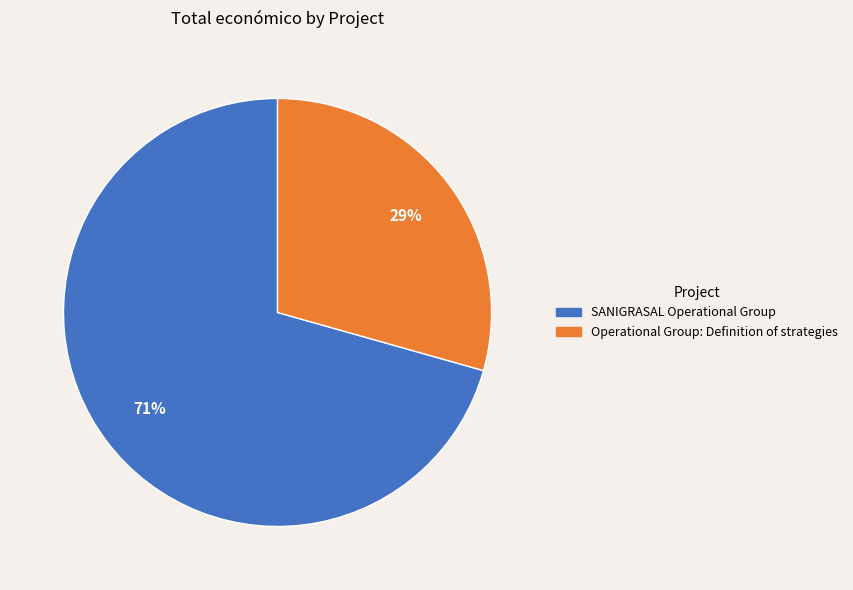

Which has a higher value, SANIGRASAL Operational Group or Operational Group: Definition of strategies?

SANIGRASAL Operational Group